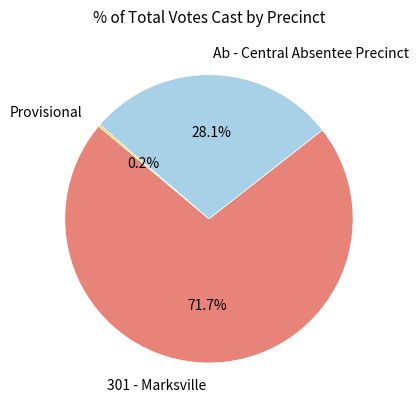

What percentage is NOT represented by Ab - Central Absentee Precinct?

71.9%